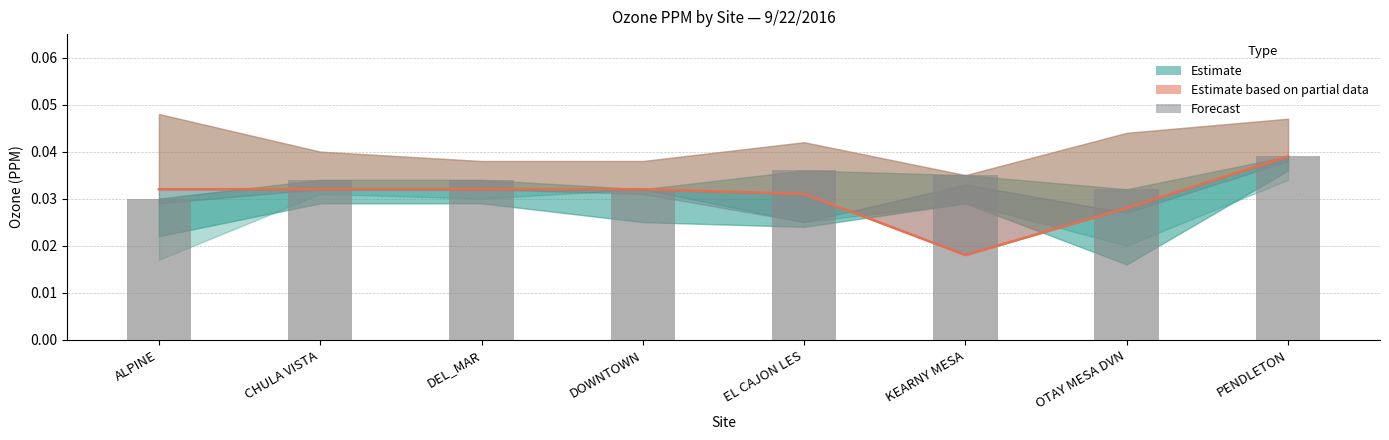

At which label does Avg reach its minimum?

KEARNY MESA